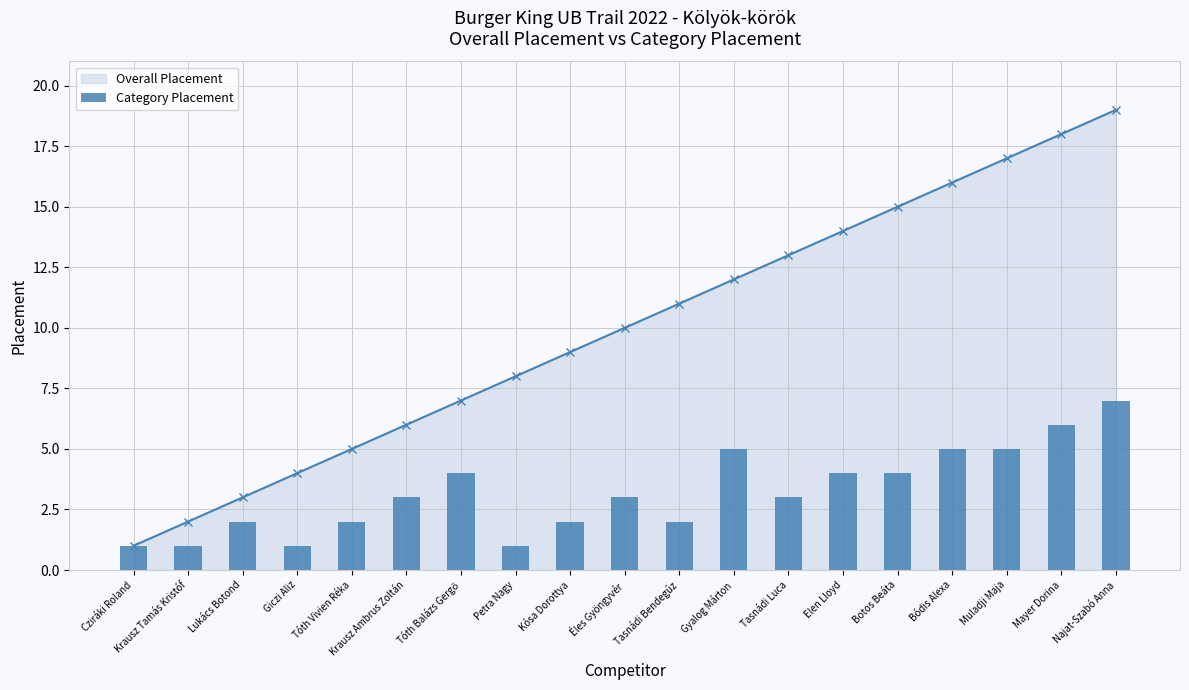

Rank the categories by value from highest to lowest.

Najat-Szabó Anna, Mayer Dorina, Gyalog Márton, Bódis Alexa, Muladji Maja, Tóth Balázs Gergő, Elen Lloyd, Botos Beáta, Krausz Ambrus Zoltán, Éles Gyöngyvér, Tasnádi Luca, Lukács Botond, Tóth Vivien Réka, Kósa Dorottya, Tasnádi Bendegúz, Cziráki Roland, Krausz Tamás Kristóf, Giczi Aliz, Petra Nagy